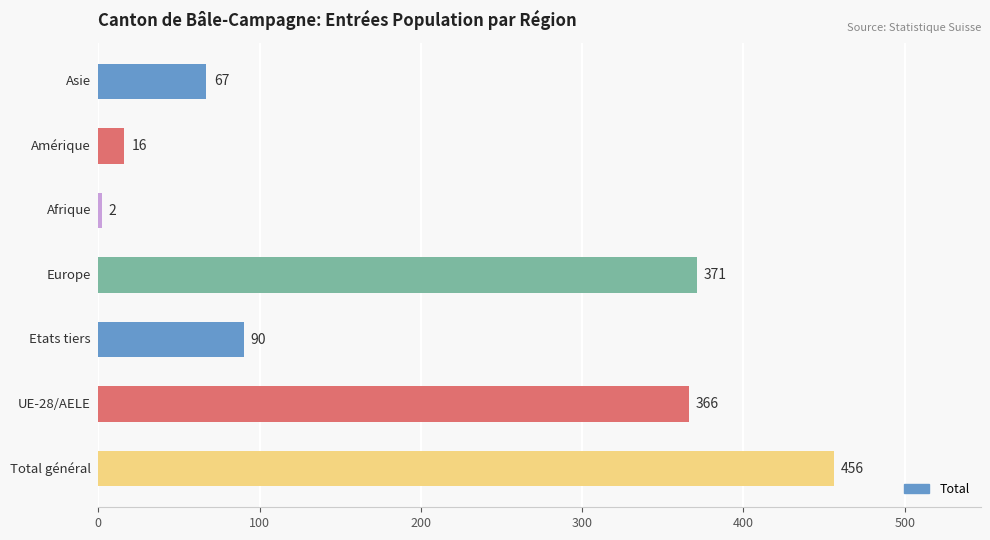

What is the average value?

195